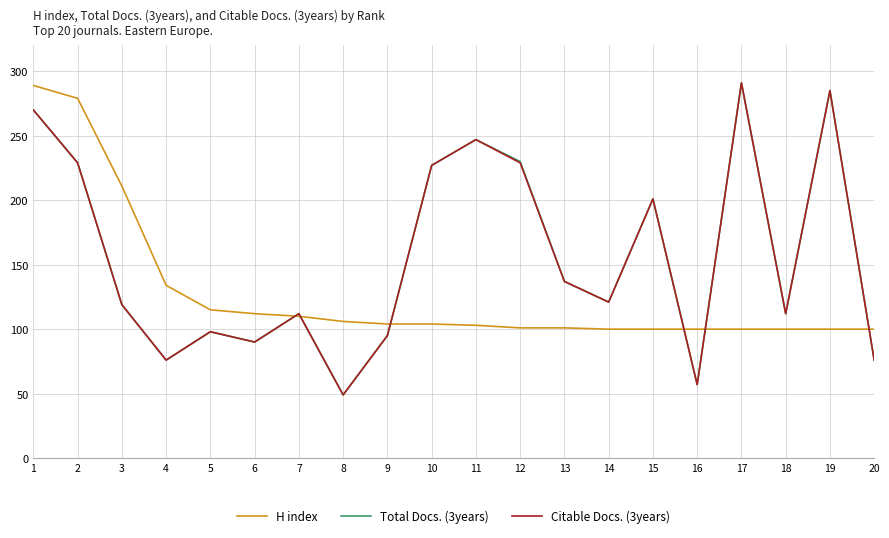

Is it true that Citable Docs. (3years) equals 302 at 2?

False